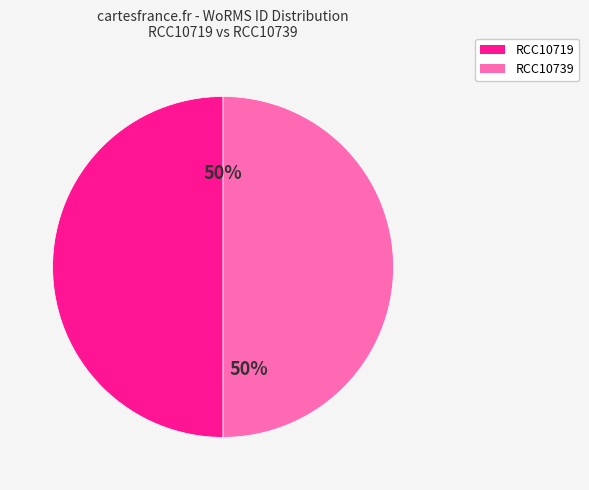

To the nearest percent, what percentage of the pie is RCC10719?

50%